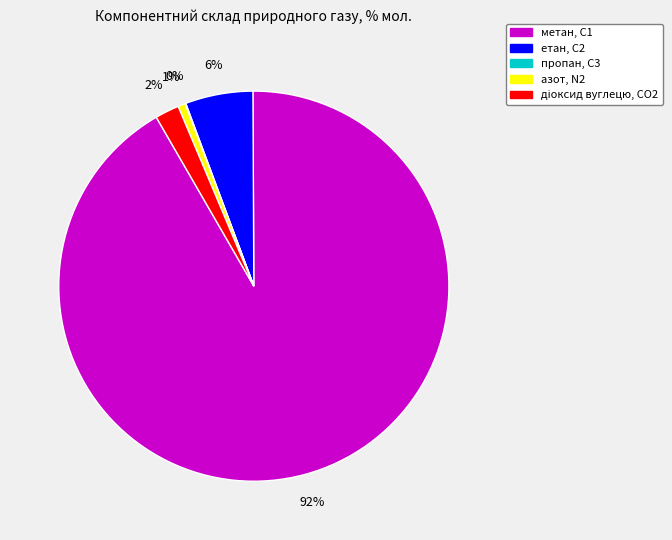

To the nearest percent, what portion does етан, С2 represent?

6%